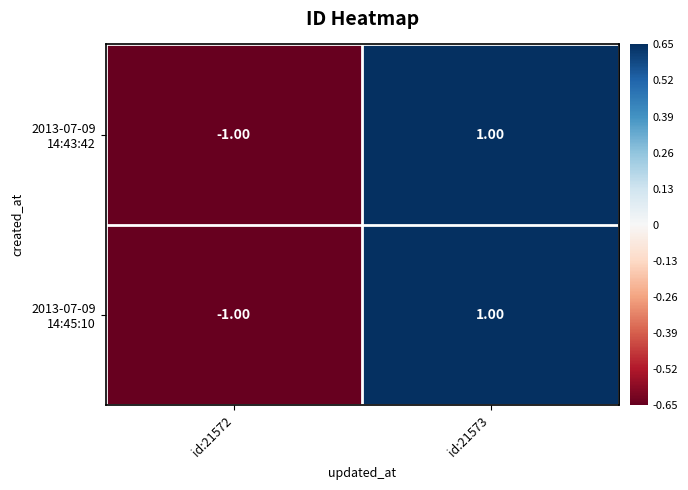

At which category is the sum across all series the highest?

id:21573